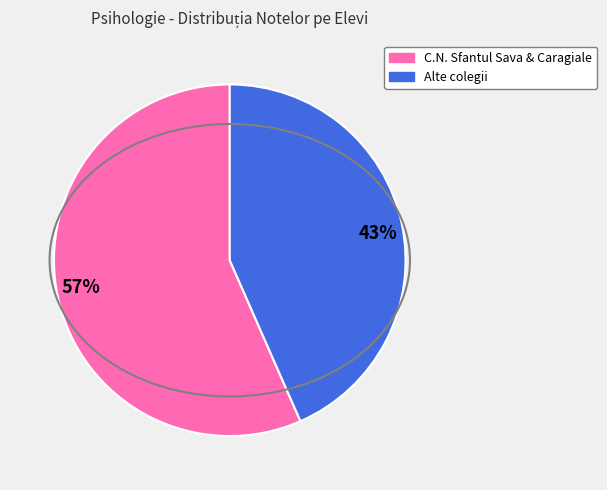

What is the smallest slice in the pie chart?

43%